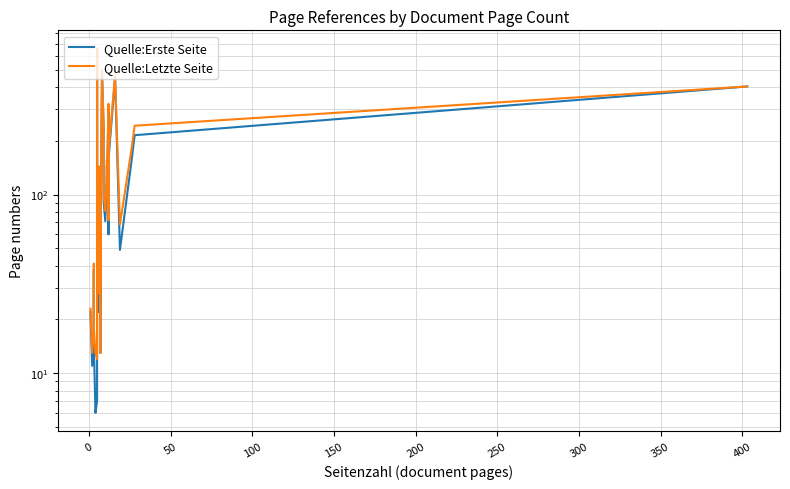

Reading left to right, transcribe all the data shown in this chart.

Quelle:Erste Seite: 22	21	11	15	38	15	6	7	146	652	80	138	22	26	63	62	32	68	13	38	487	238	92	71	117	145	107	310	60	158	450	49	152	215	403
Quelle:Letzte Seite: 23	22	13	18	41	18	13	12	151	657	85	144	28	33	69	69	39	75	13	45	495	247	101	81	128	156	118	322	72	170	466	68	178	243	403